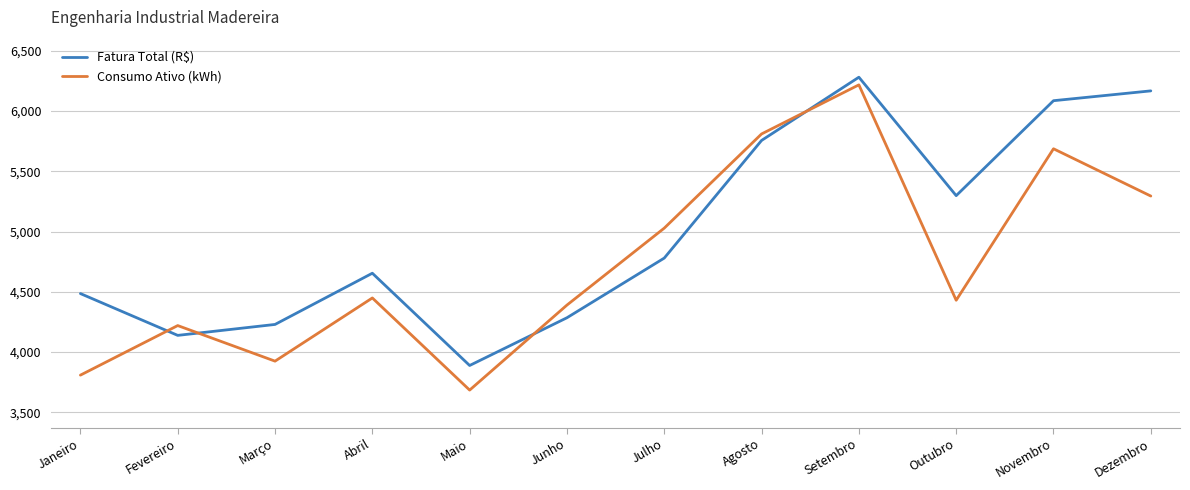

The Fatura Total (R$) series shows 2269.7 at Novembro. True or false?

False